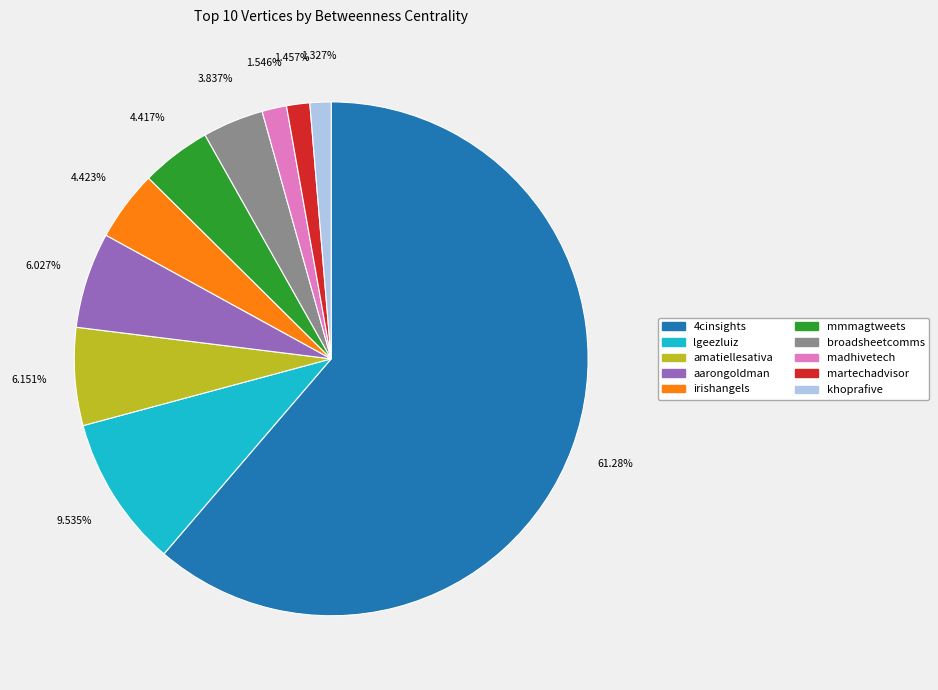

To the nearest percent, what percentage of the pie is lgeezluiz?

10%